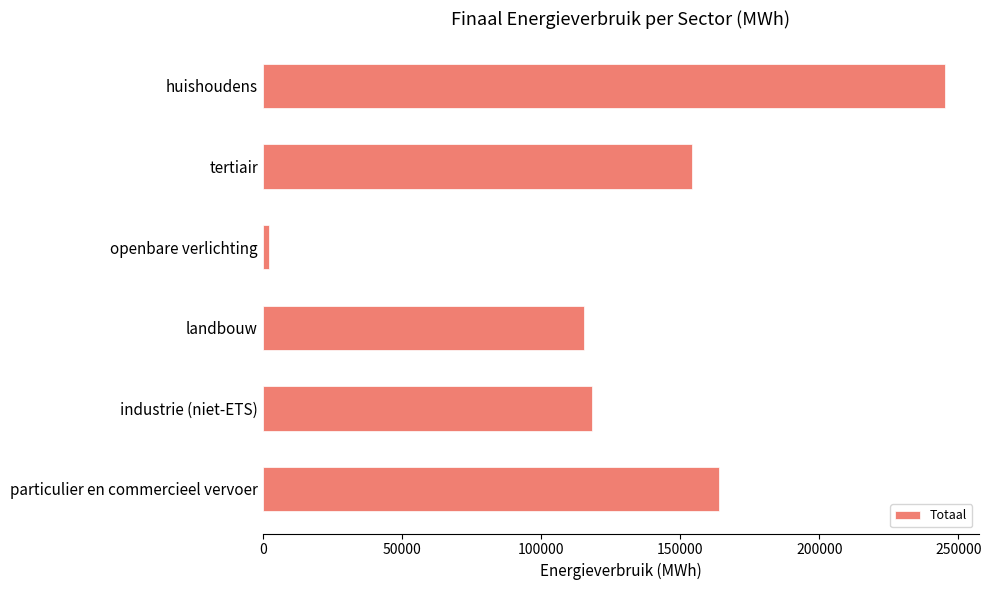

Between particulier en commercieel vervoer and openbare verlichting, which is larger?

particulier en commercieel vervoer